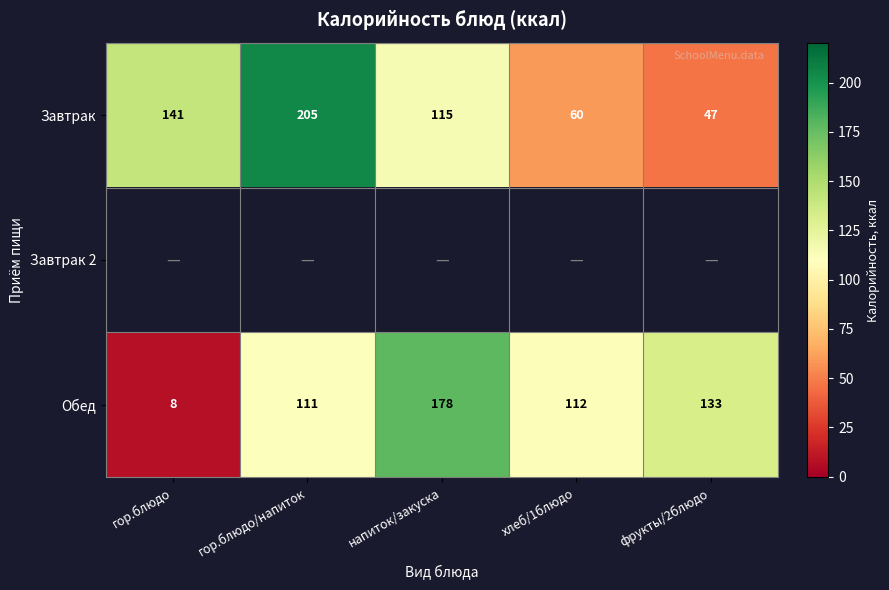

At how many categories does at least one series exceed 144?

2